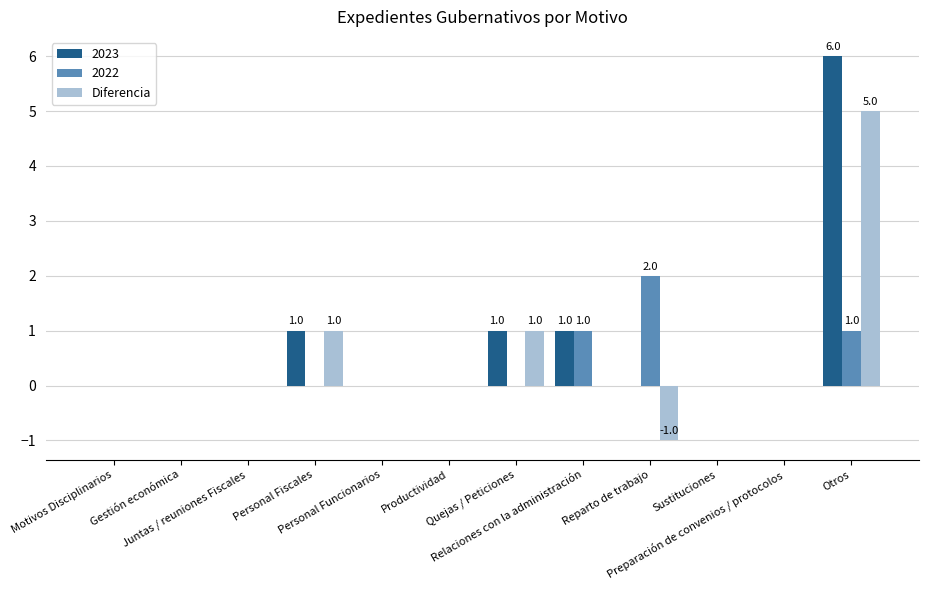

What is the highest value of the 2023 series?

6